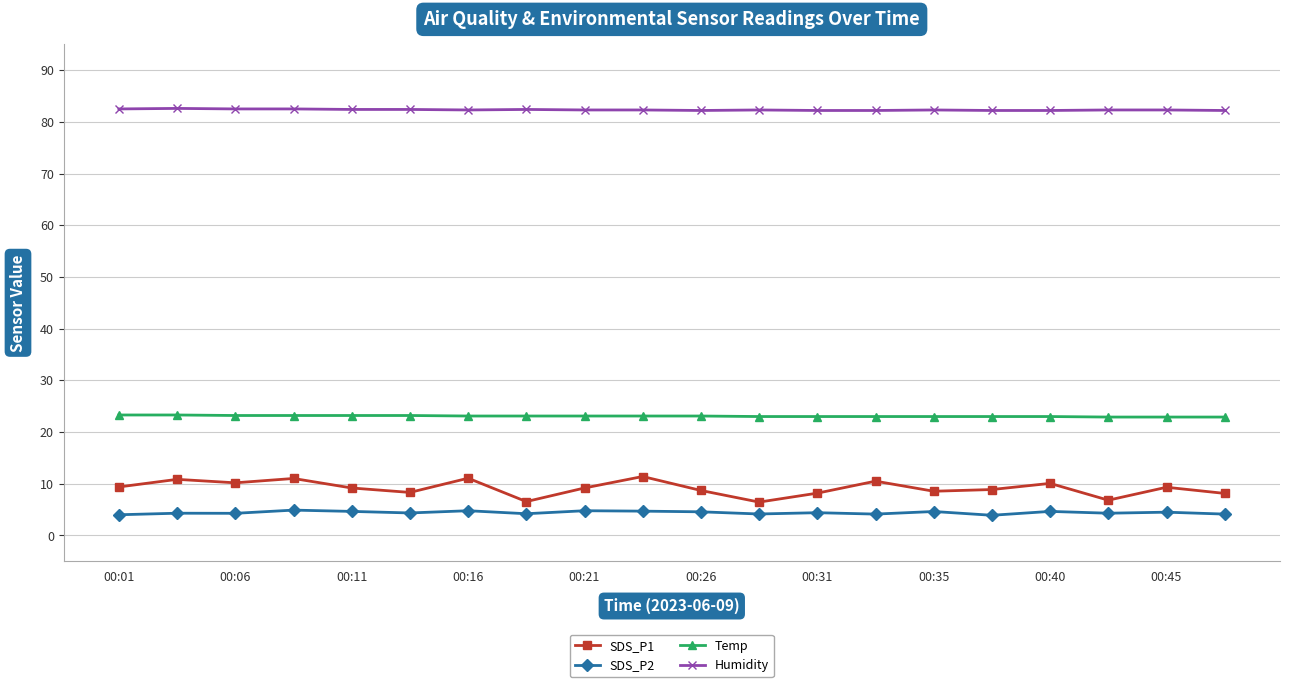

True or false: SDS_P1 and Humidity intersect in this chart.

False